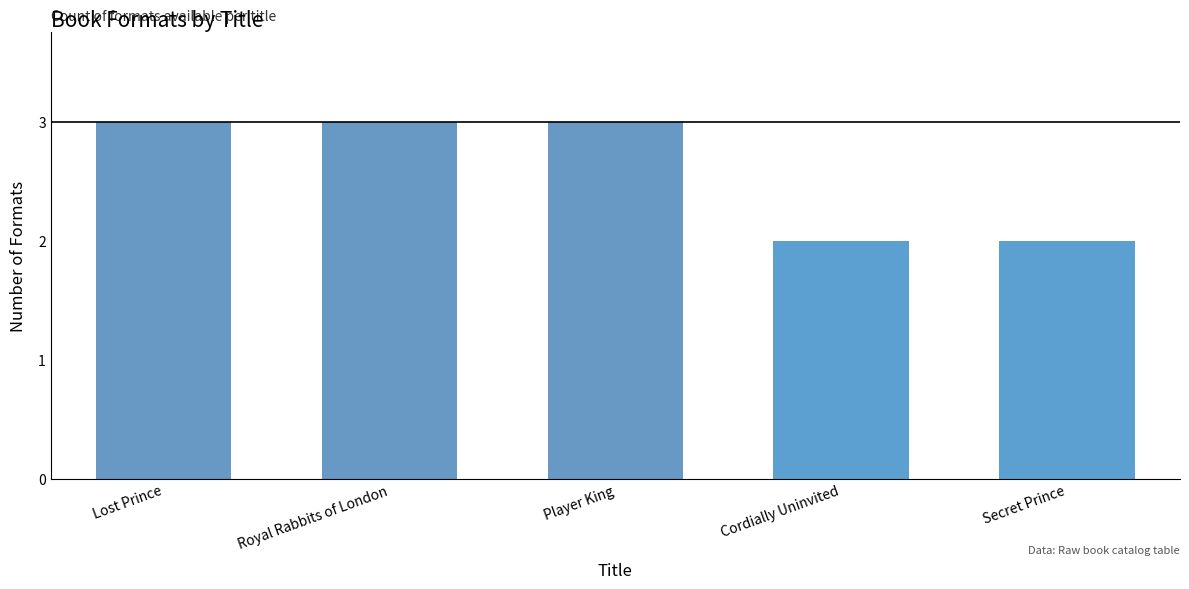

What is the greatest value displayed?

3